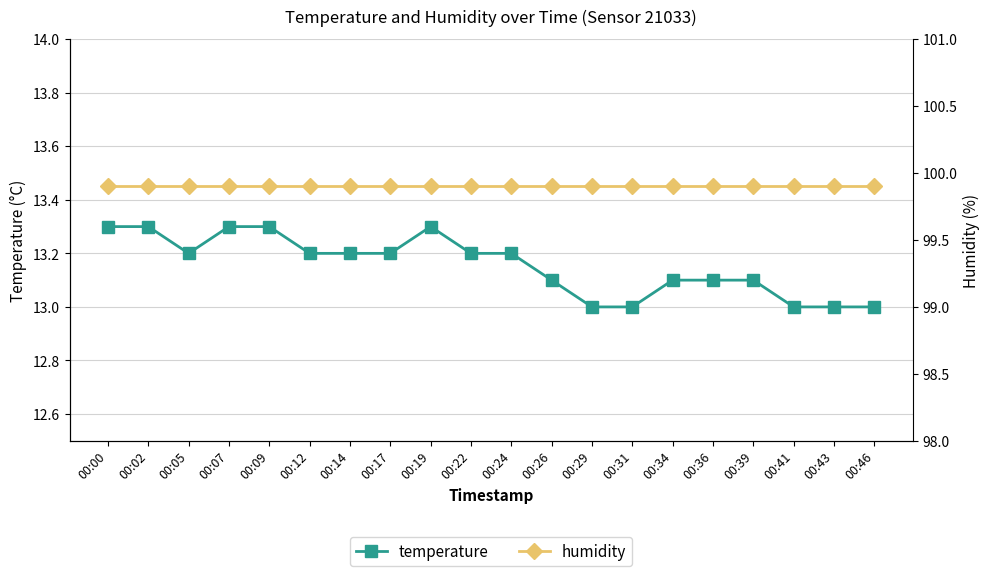

The humidity series shows 99.9 at 00:02. True or false?

True